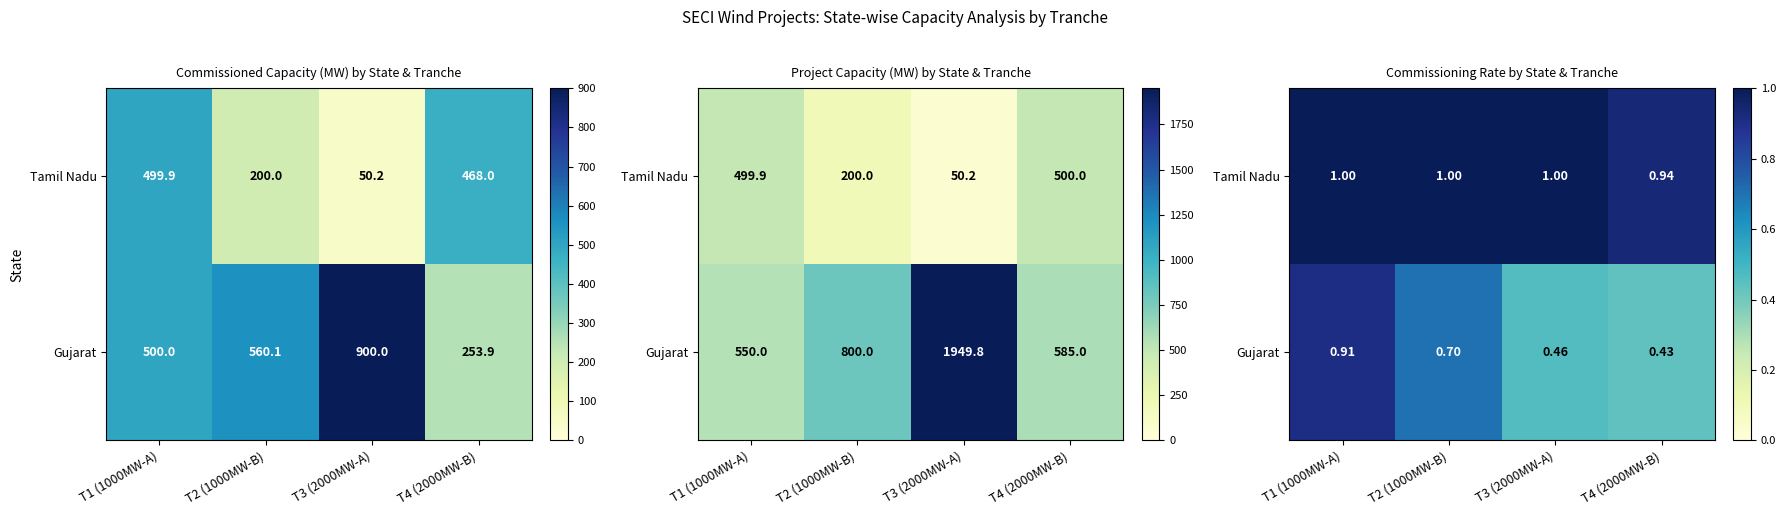

What is the difference between the maximum and minimum values in the Tamil Nadu series?

0.1